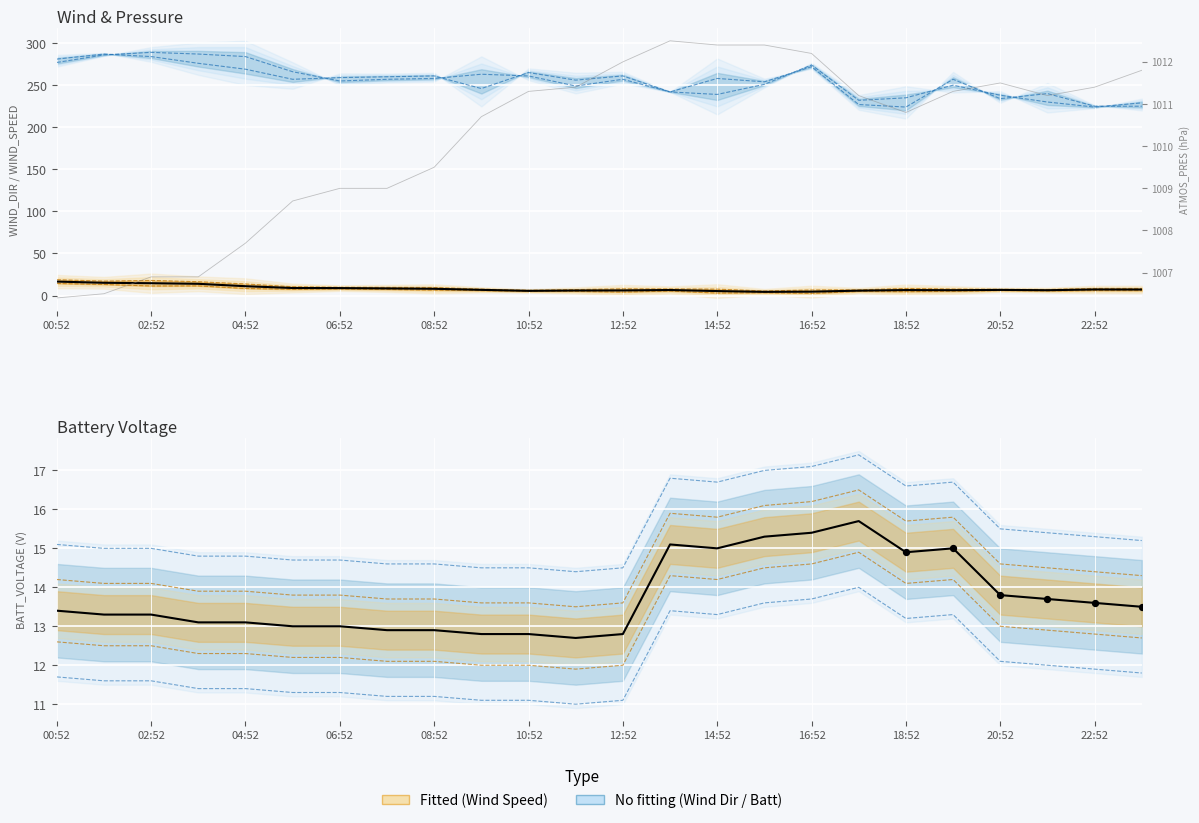

Approximately how many times larger is the value at 18:52 compared to 18?

1.0